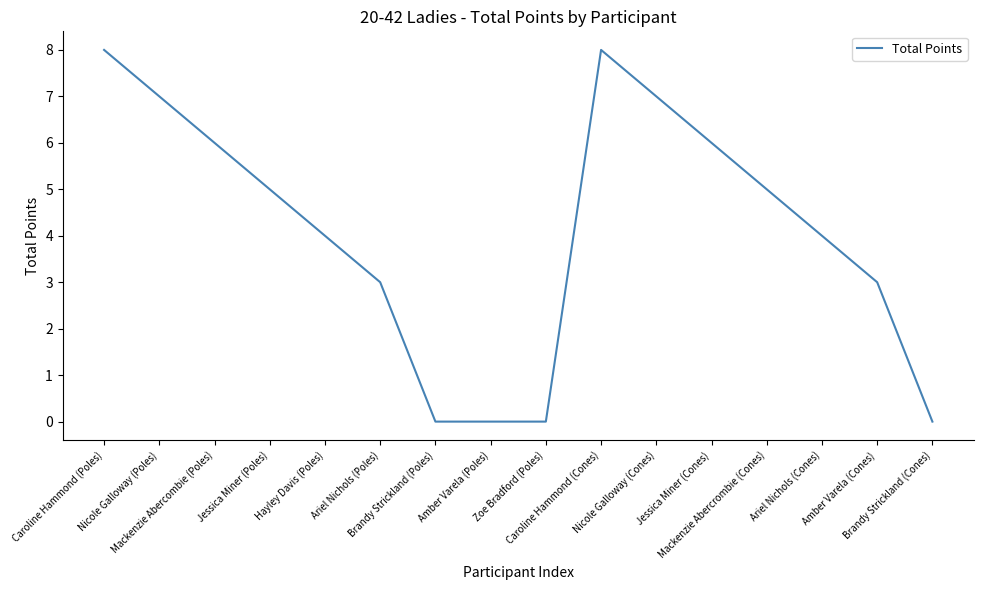

What is the difference between the maximum and minimum values?

8